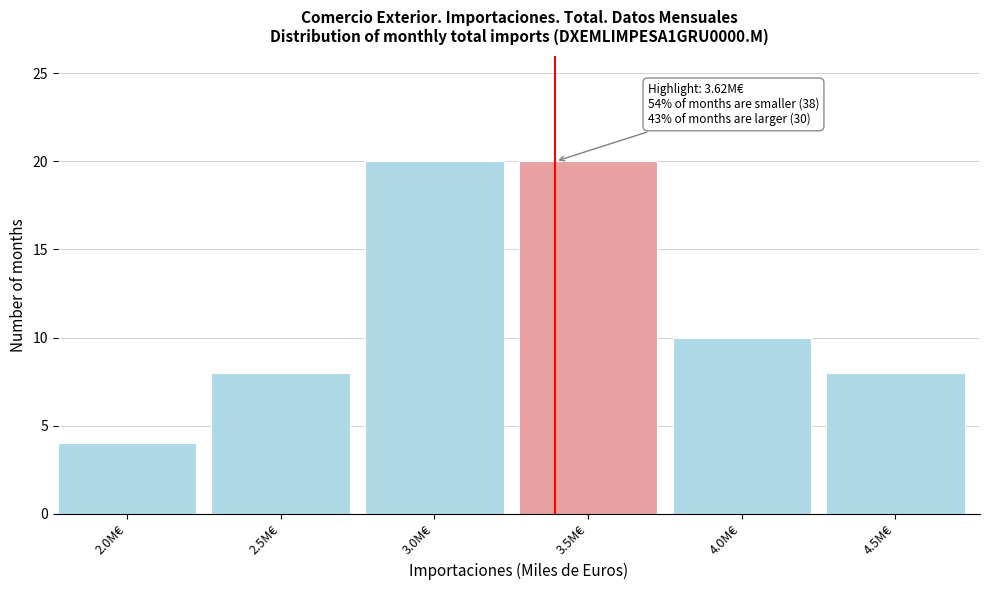

Reading left to right, extract all data points from this chart.

2.0M€=4	2.5M€=8	3.0M€=20	3.5M€=20	4.0M€=10	4.5M€=8